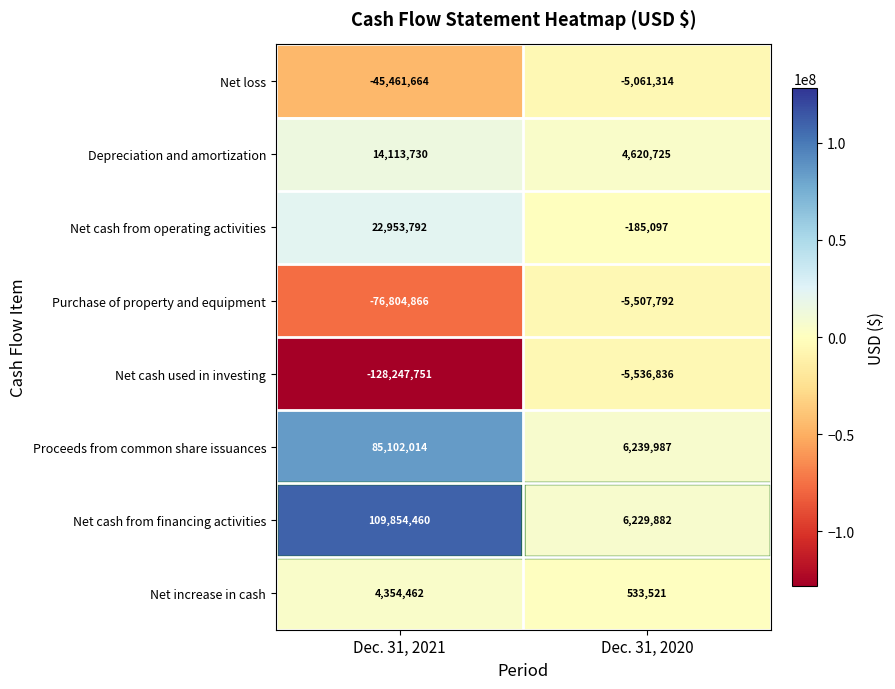

What is the sum of the Net cash used in investing values at Dec. 31, 2020 and Dec. 31, 2021?

-133784587